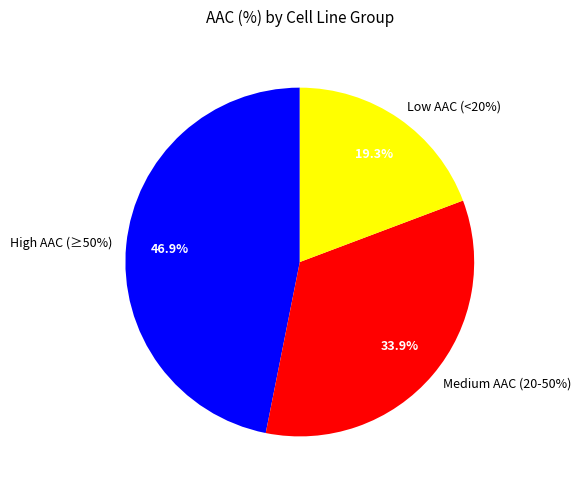

True or false: MDST8 accounts for 1% of the total.

False